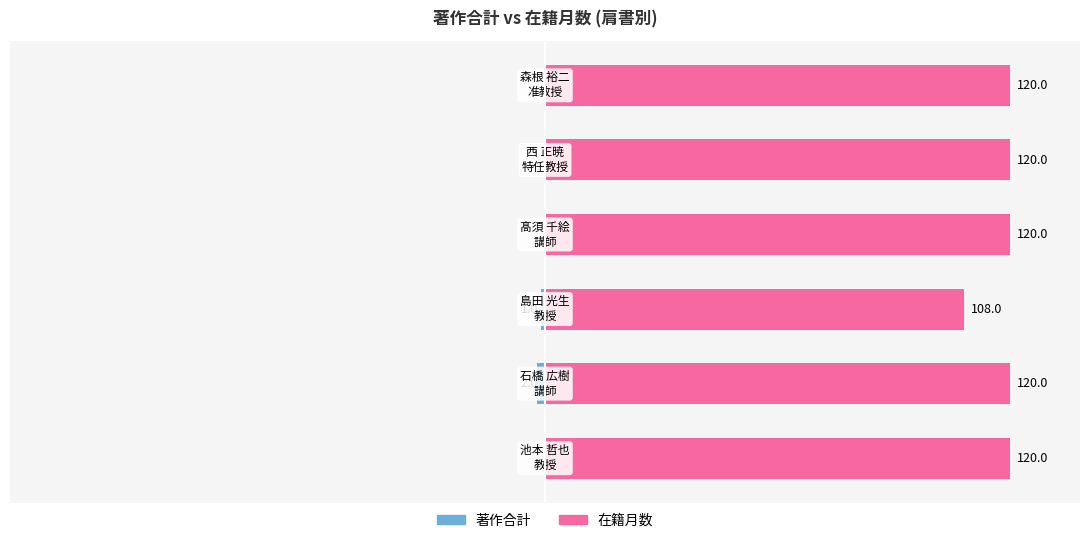

List the labels in order of 著作合計 value, smallest first.

1, 2, 0, 3, 4, 5